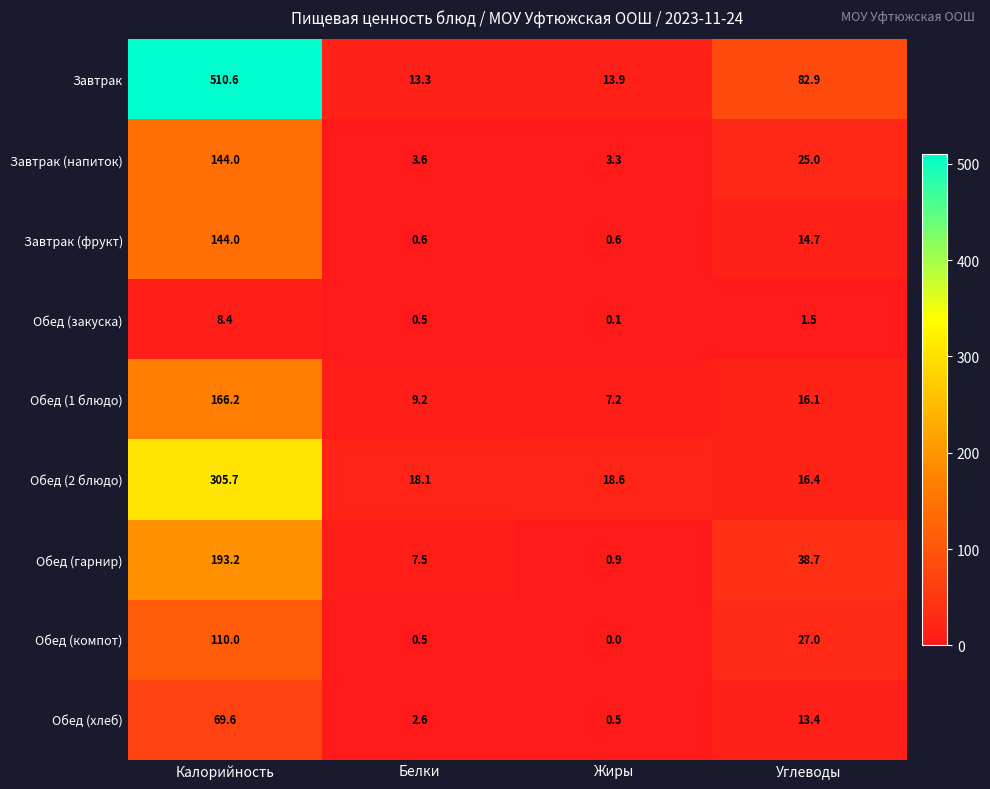

What is the maximum value shown in the chart?

510.6